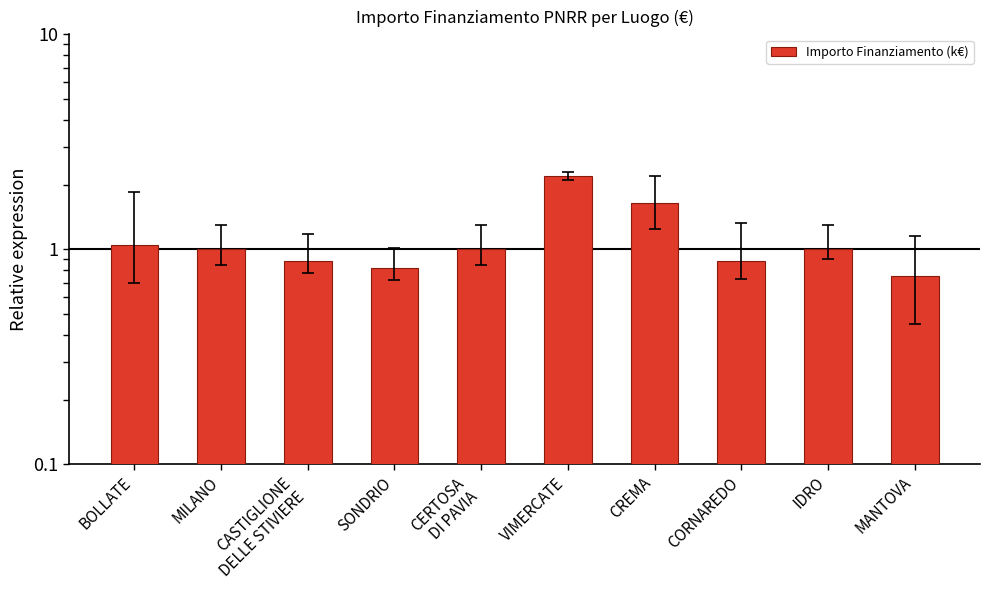

Reading right to left, what are all the values shown in this chart?

0.8	1.0	0.9	1.6	2.2	1.0	0.8	0.9	1.0	1.1